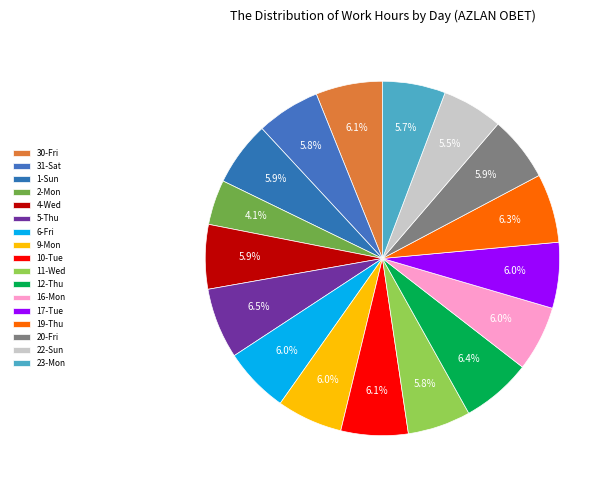

How many slices are in this pie chart?

17